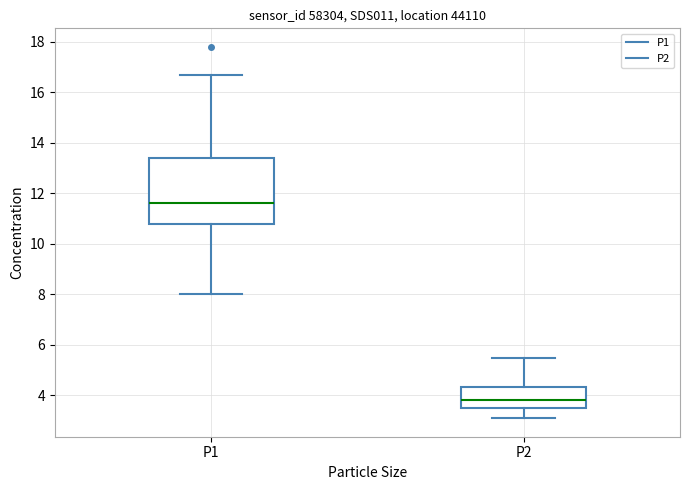

Reading left to right, read every box against the y-axis: the position of its median line, the range the box covers, and the ends of its whiskers. The values are not printed on the chart, so give them approximately, as read against the axis.

P1: median 11.6, box 10.8 to 13.4, whiskers 8.0 to 16.8
P2: median 3.8, box 3.6 to 4.4, whiskers 3.2 to 5.6